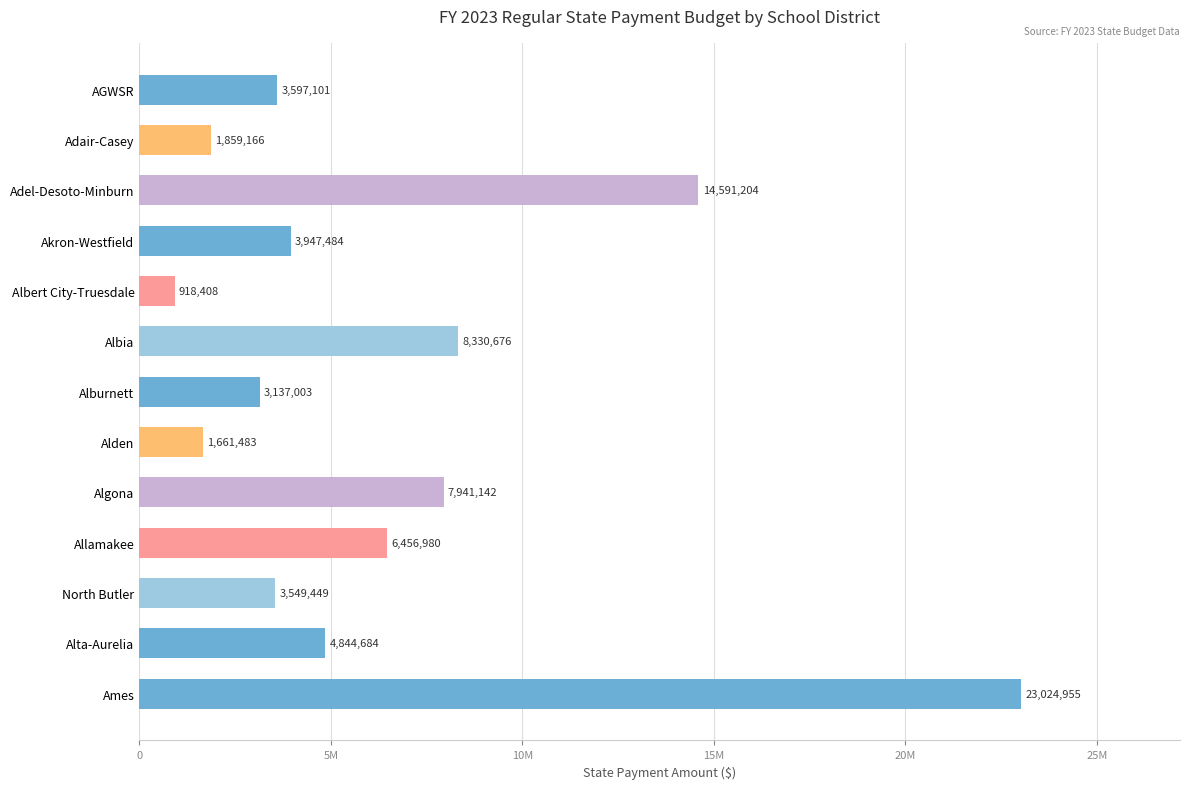

Does the chart contain stacked bars?

No